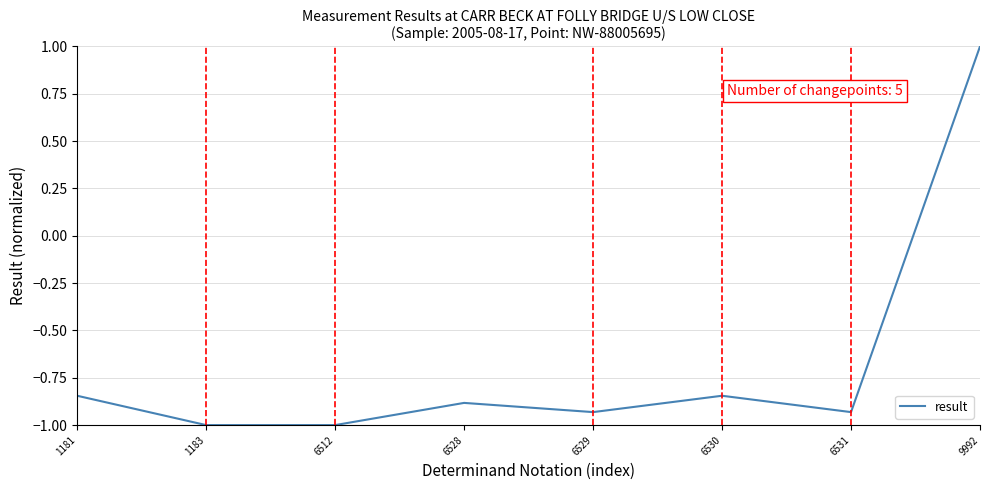

At which label does the data first exceed 0?

9992